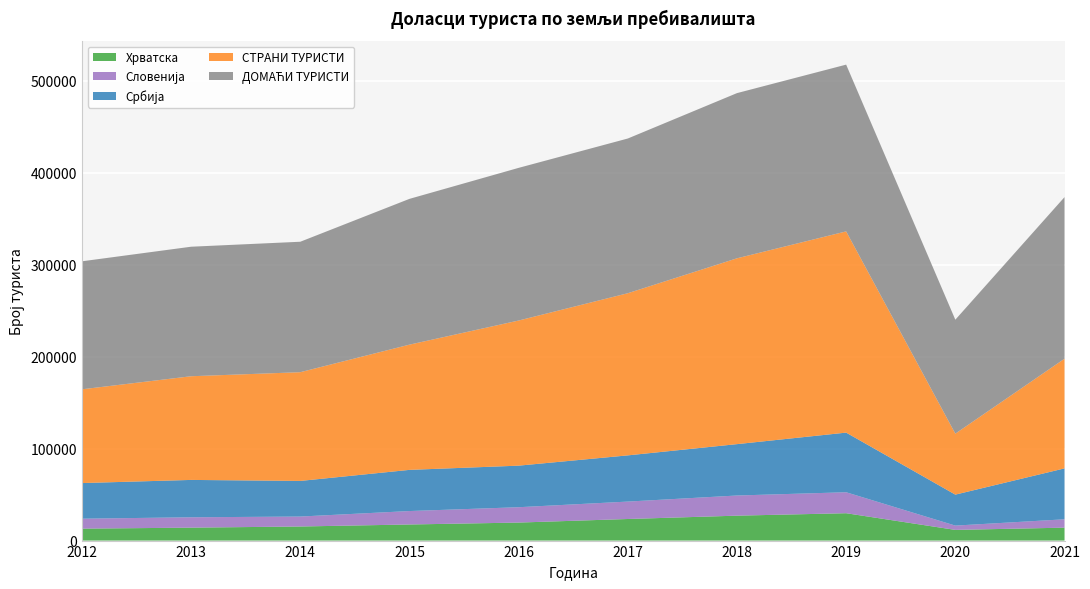

Reading right to left, list all the values displayed in this chart.

УКУПНО: 2021=295038	2020=190271	2019=400268	2018=381802	2017=344659	2016=323908	2015=294781	2014=260160	2013=253653	2012=241214
ДОМАЋИ ТУРИСТИ: 2021=175763	2020=123966	2019=181401	2018=179674	2017=168293	2016=166063	2015=158571	2014=141898	2013=140886	2012=139239
СТРАНИ ТУРИСТИ: 2021=119275	2020=66305	2019=218867	2018=202128	2017=176366	2016=157845	2015=136210	2014=118262	2013=112767	2012=101975
Хрватска: 2021=14071	2020=11624	2019=29771	2018=27111	2017=23481	2016=19594	2015=17513	2014=15317	2013=14070	2012=12984
Словенија: 2021=9083	2020=4673	2019=22805	2018=21916	2017=18941	2016=16701	2015=14617	2014=10825	2013=11270	2012=10828
Србија: 2021=55374	2020=33692	2019=64865	2018=55884	2017=50261	2016=45209	2015=44779	2014=38750	2013=40645	2012=38752